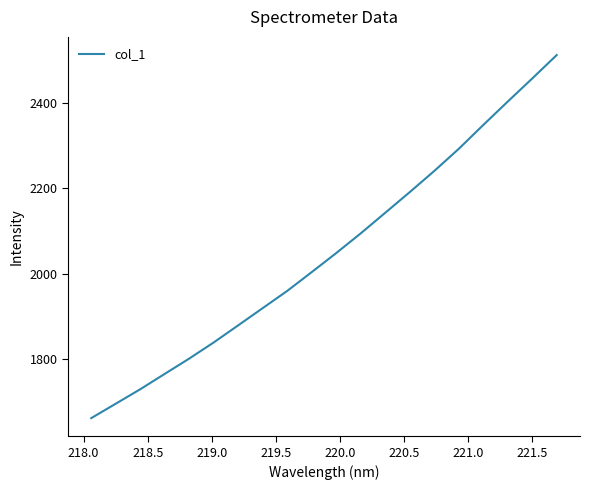

What is the smallest value displayed?

1662.5